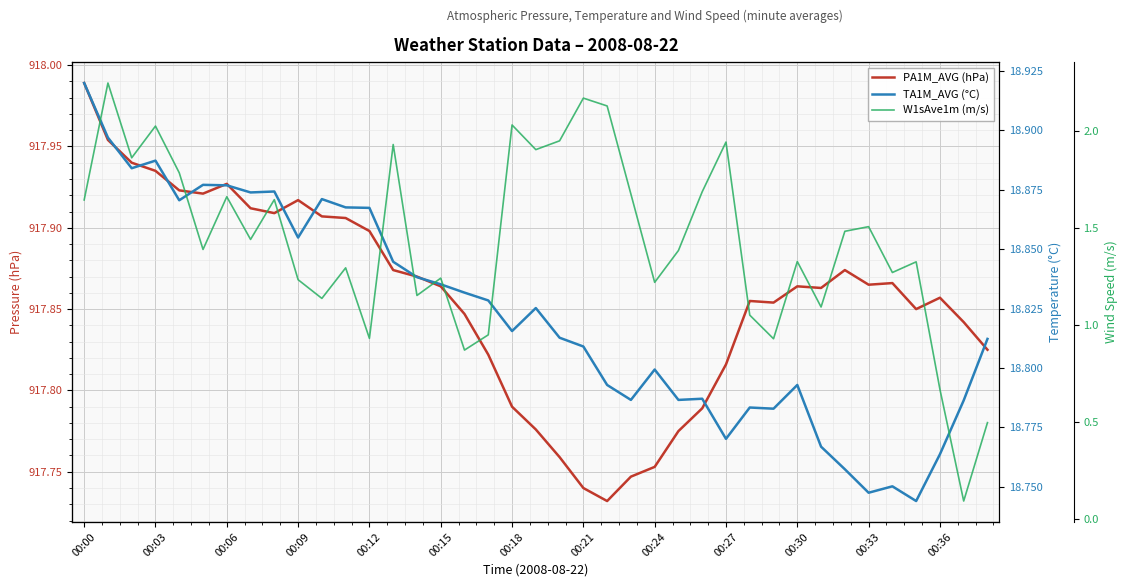

At which label is W1sAve1m (m/s) closest to 1?

28